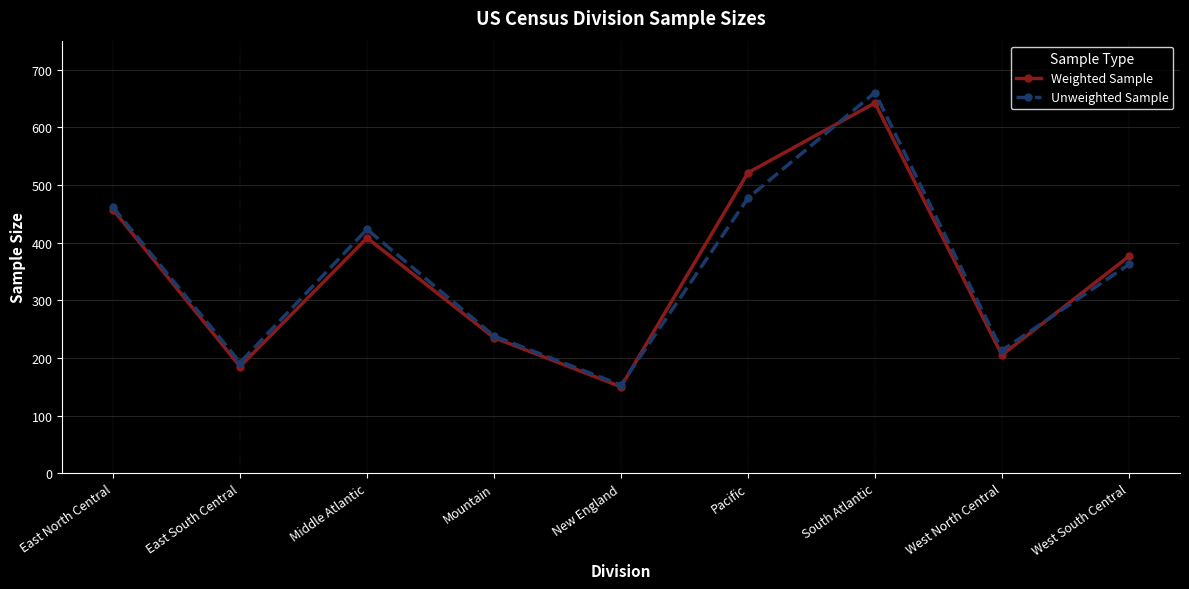

What is the sum of the Weighted Sample values at East North Central and East South Central?

642